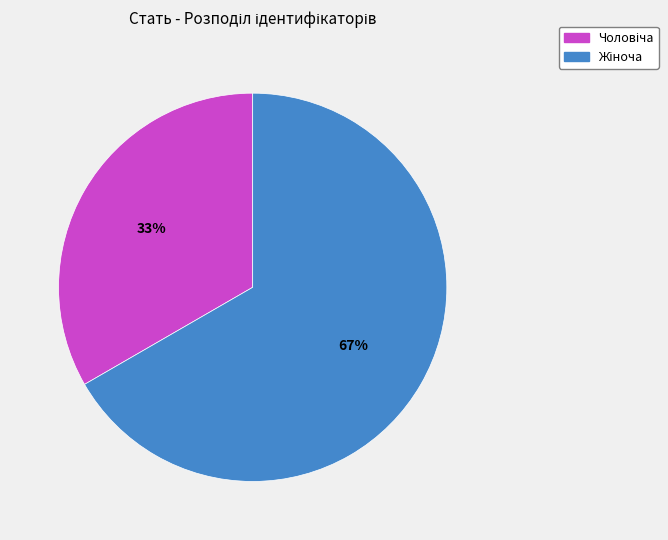

Is there a majority slice in this chart?

Yes